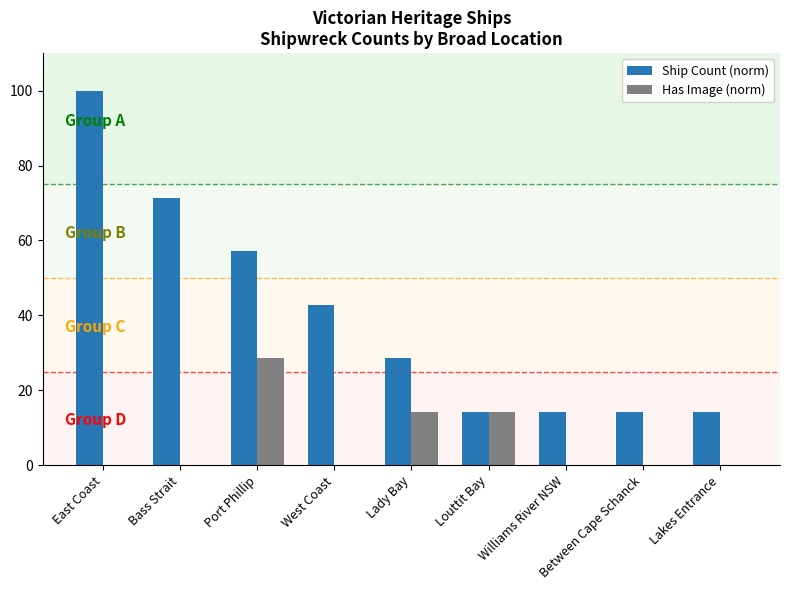

At which category is the sum across all series the highest?

East Coast